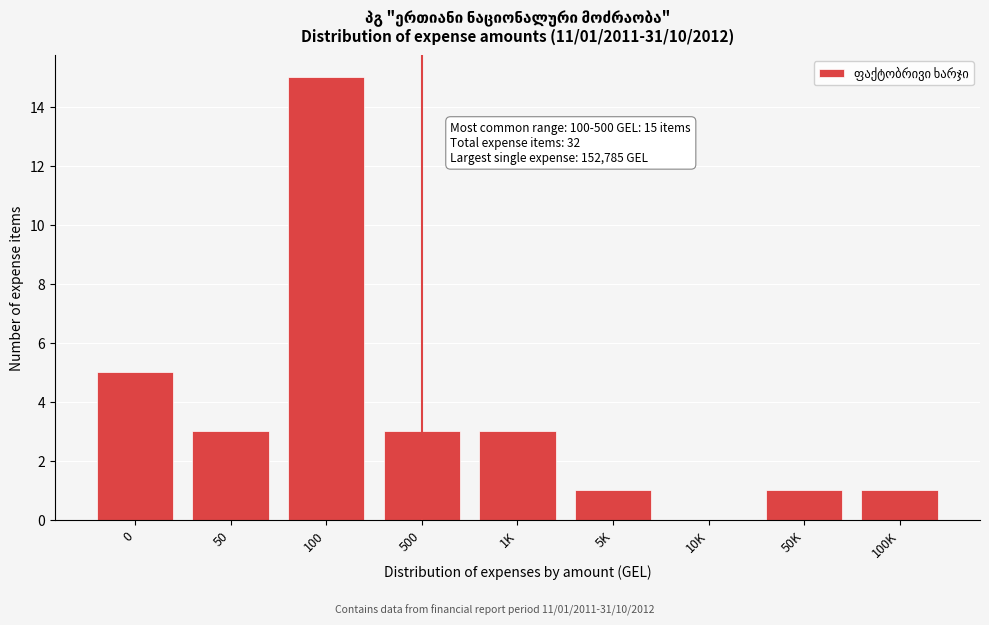

Reading left to right, what are all the values shown in this chart?

0=5	50=3	100=15	500=3	1K=3	5K=1	10K=0	50K=1	100K=1